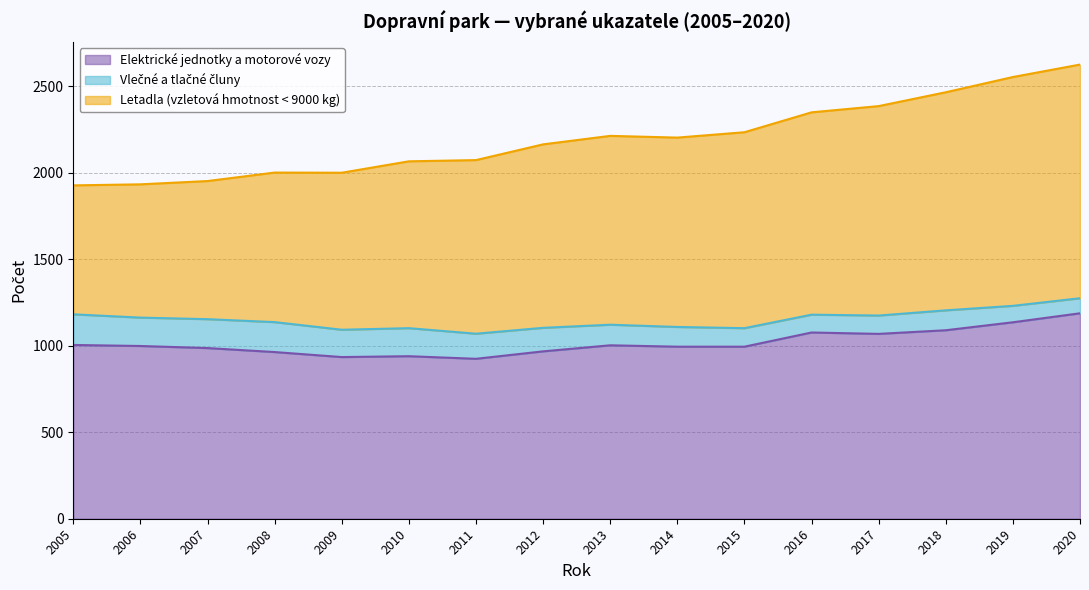

The value of Letadla (vzletová hmotnost < 9000 kg) at 2011 is 385. True or false?

False